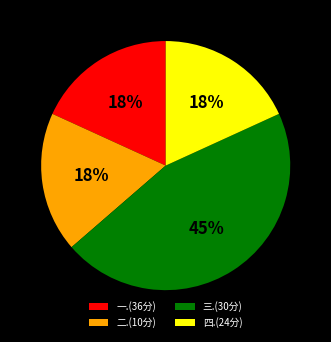

What is the largest slice in the pie chart?

三.(30分)